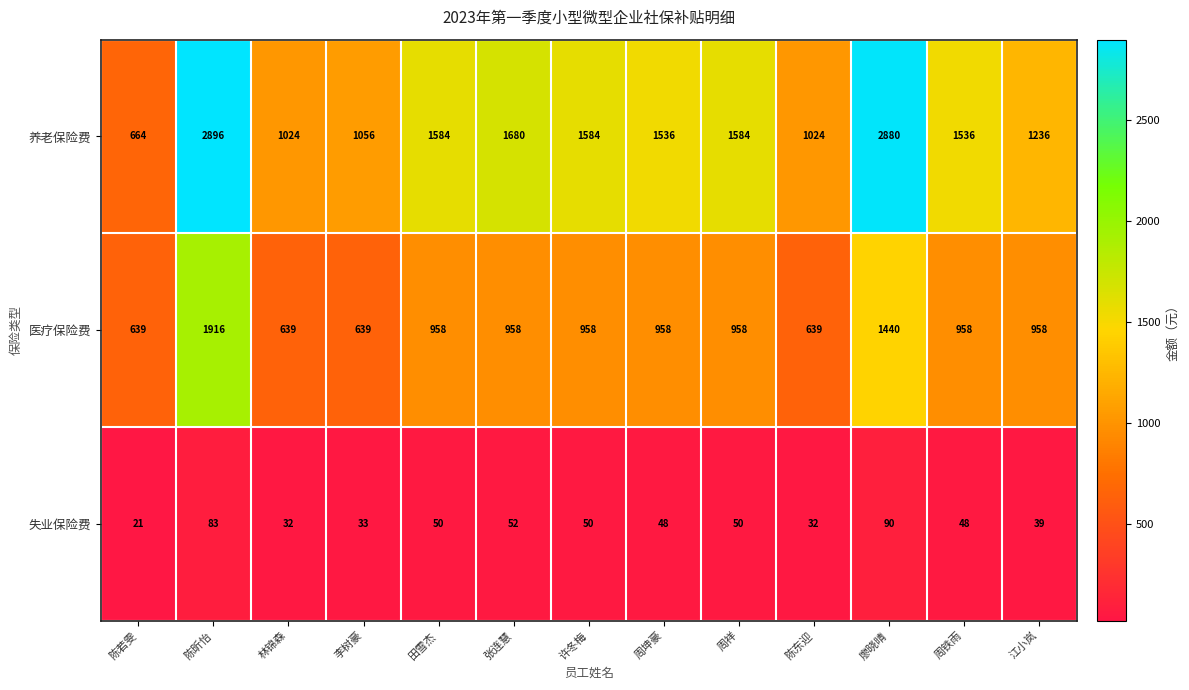

True or false: 医疗保险费 has a value of 1916 at 陈昕怡.

True